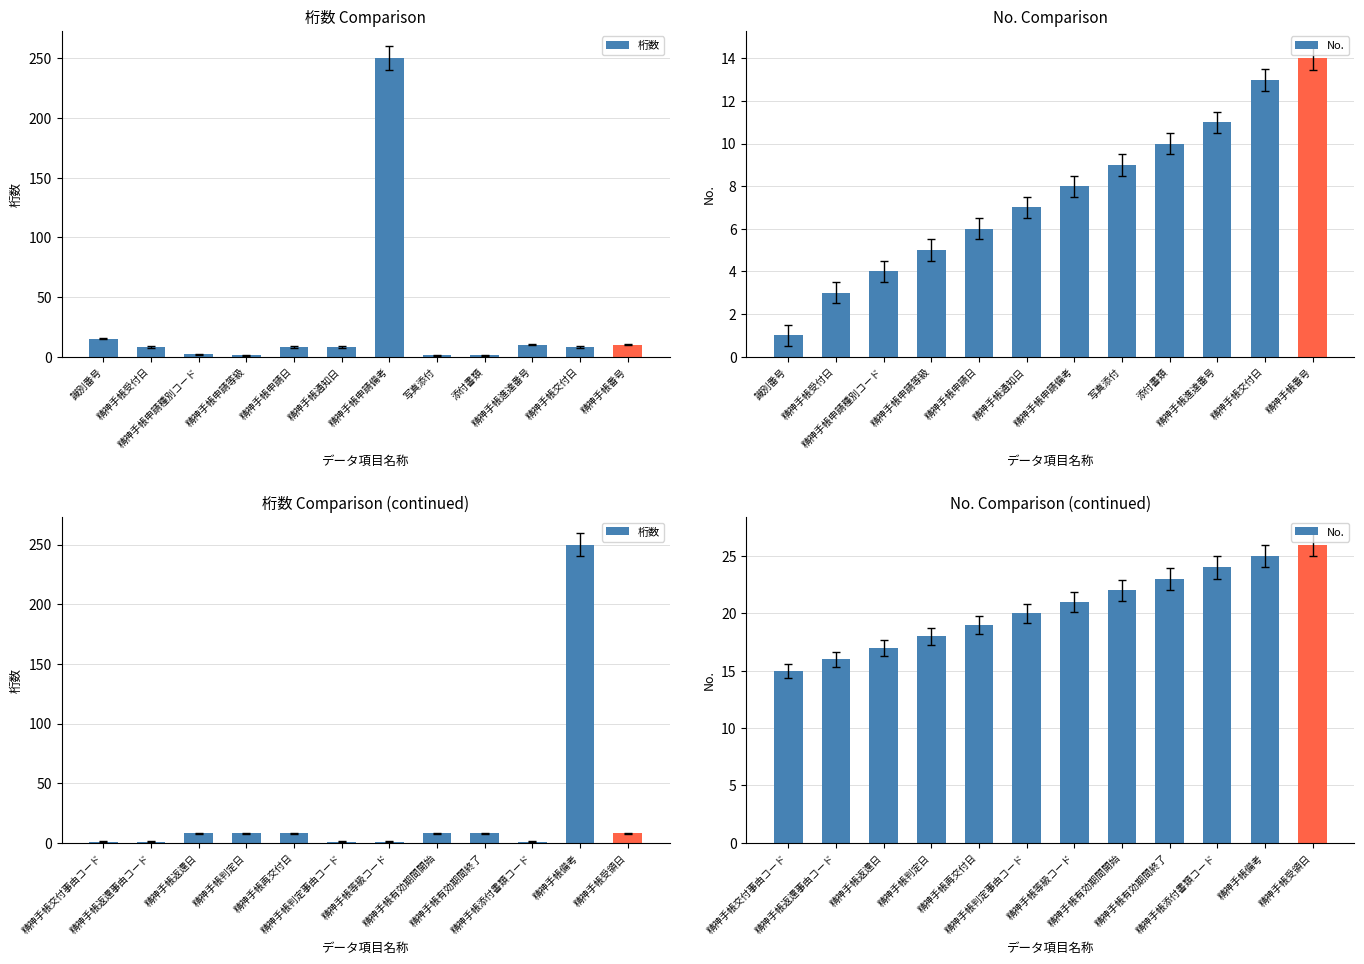

Which series has the largest total across all categories?

桁数